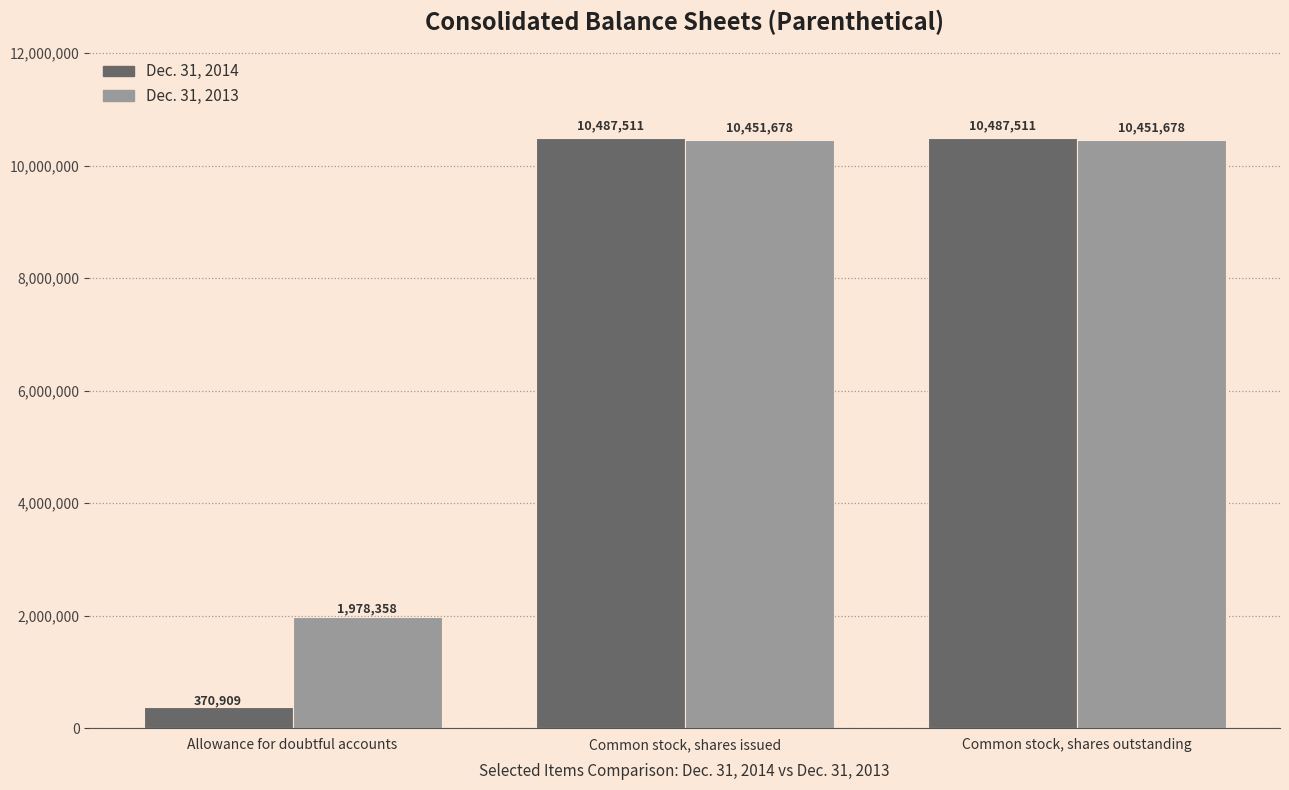

What is the approximate value of Dec. 31, 2013 at Common stock, shares outstanding, to the nearest 10?

10451680